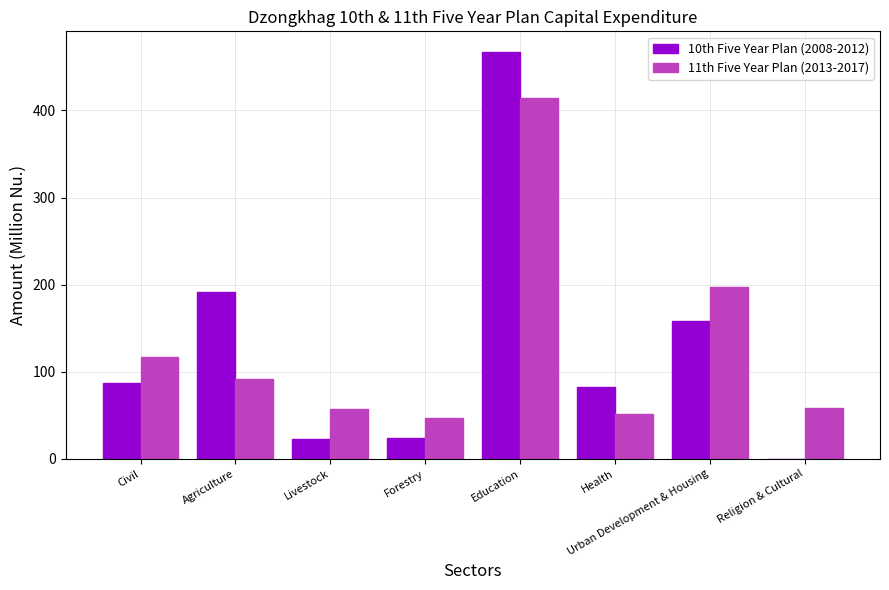

How many series are shown in this chart?

2